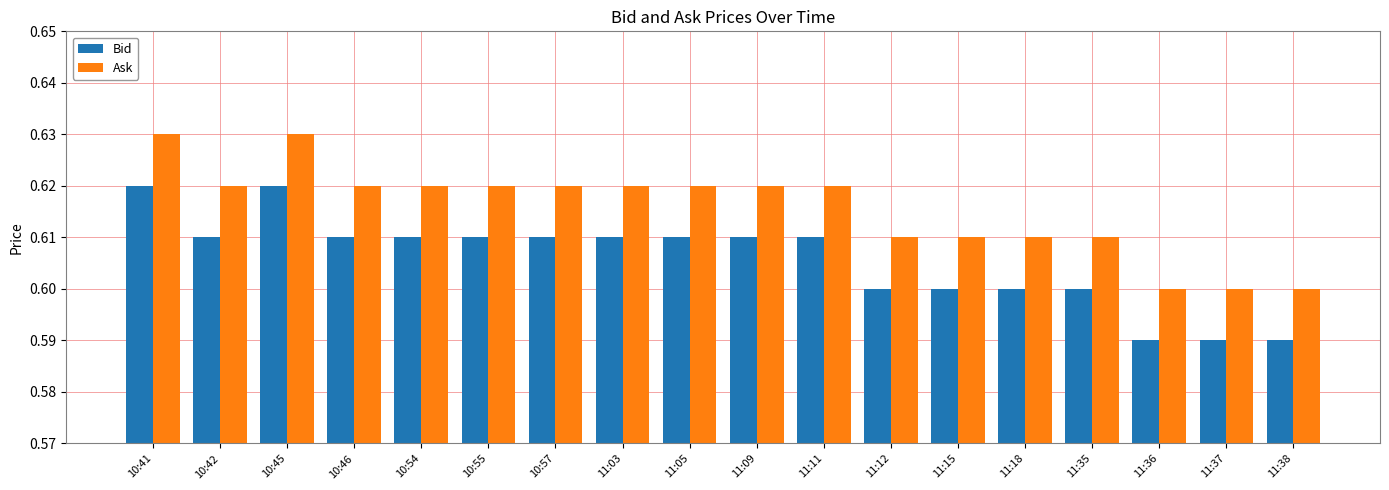

At how many categories does at least one series exceed 0?

18